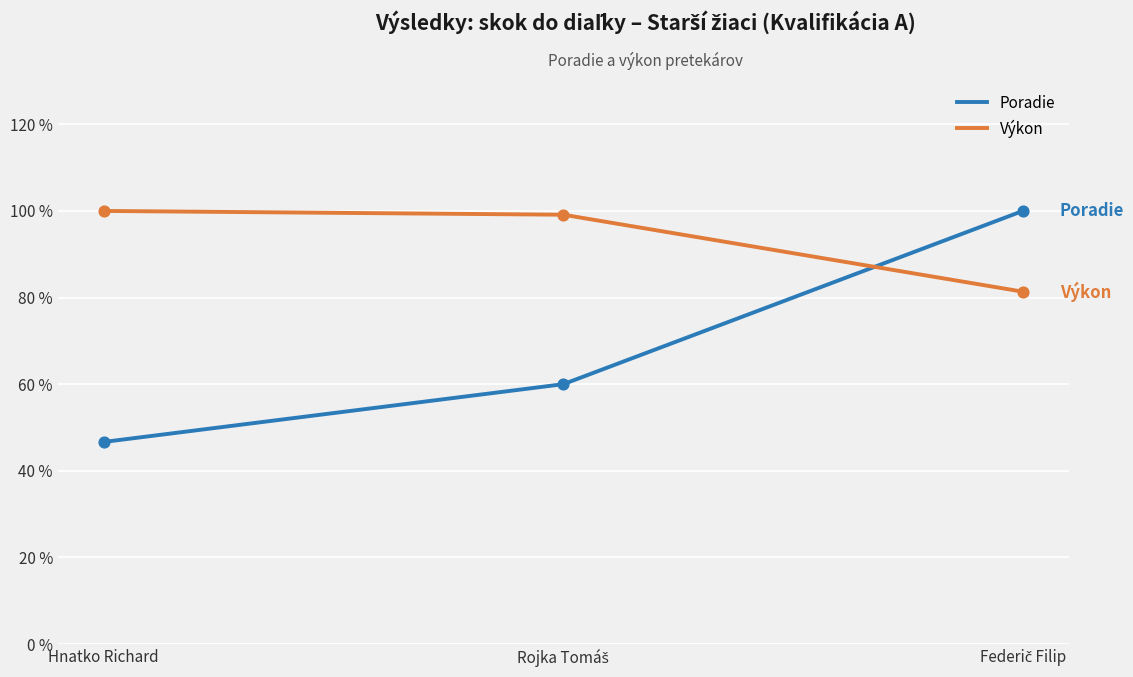

What is the total value across all series at Hnatko Richard?

146.7